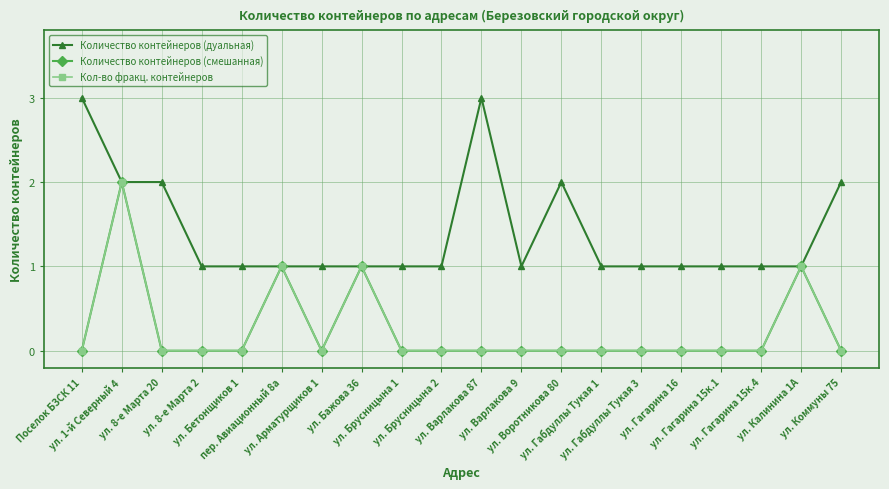

At how many categories does at least one series exceed 1?

6